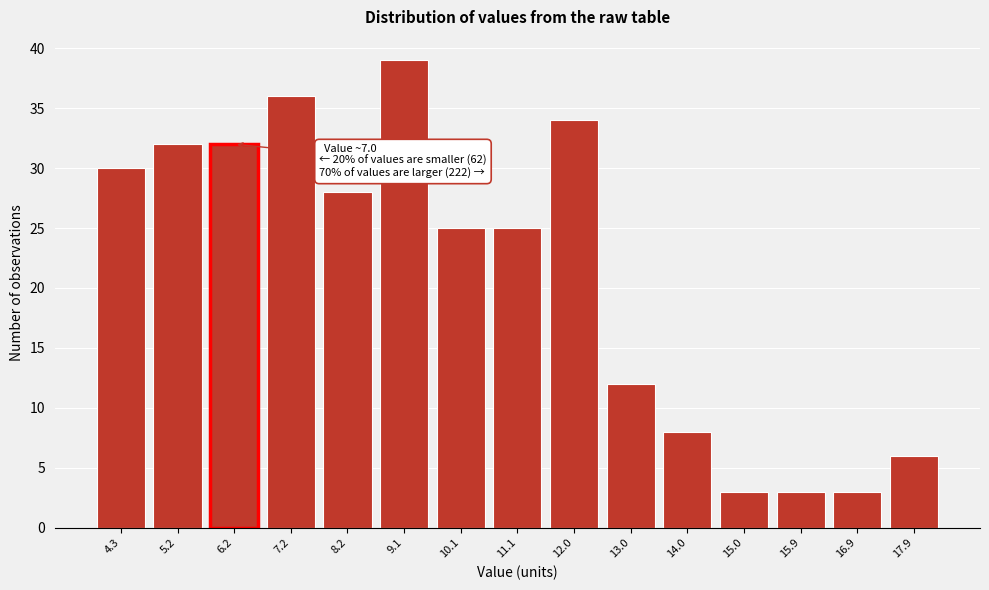

Reading left to right, list all the values displayed in this chart.

30	32	32	36	28	39	25	25	34	12	8	3	3	3	6